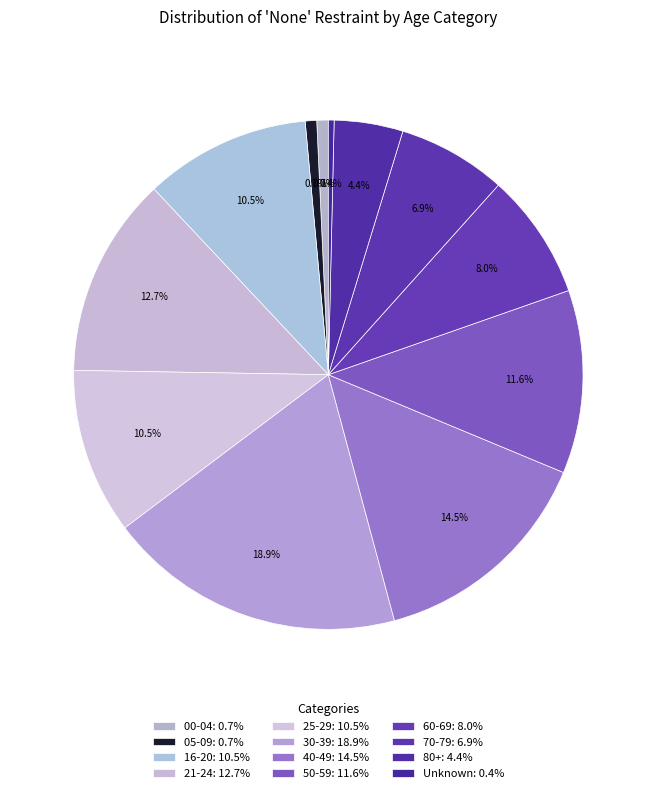

How much of the chart is everything except 05-09?

99.3%